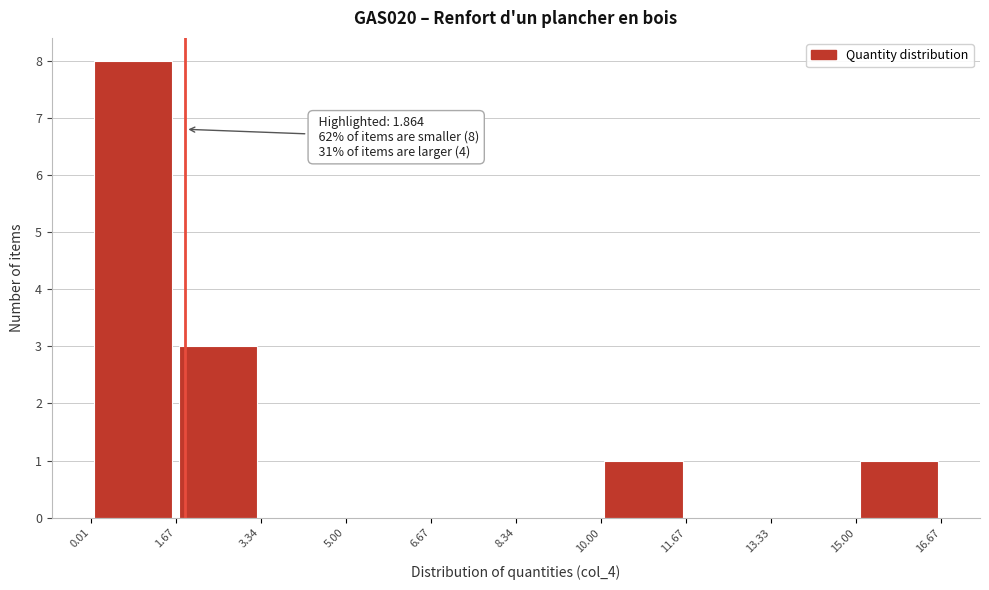

Over which range of the x-axis is the bar tallest?

0.01 to 1.67